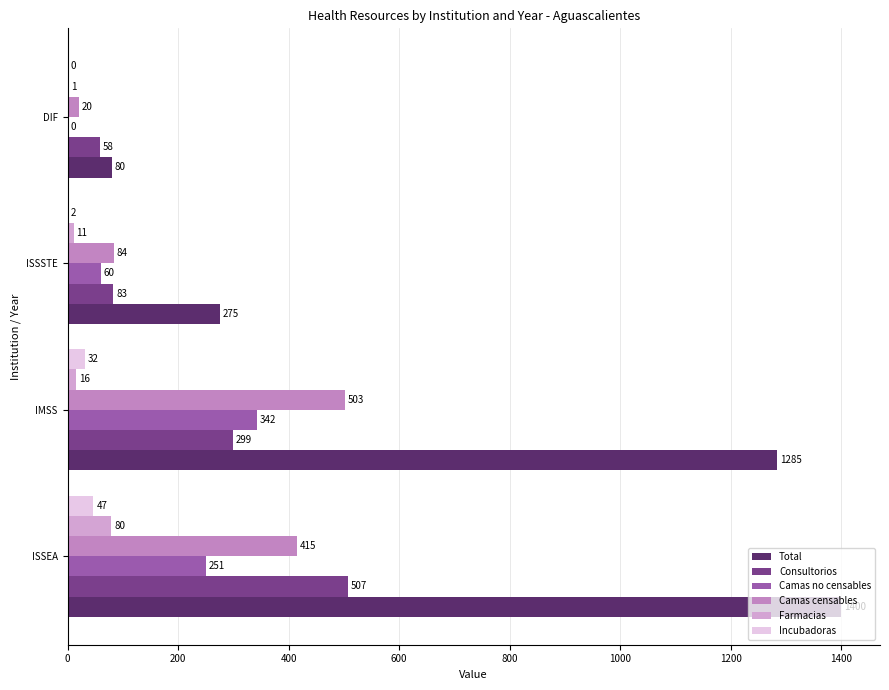

Which series changed the most between IMSS and ISSSTE?

Total